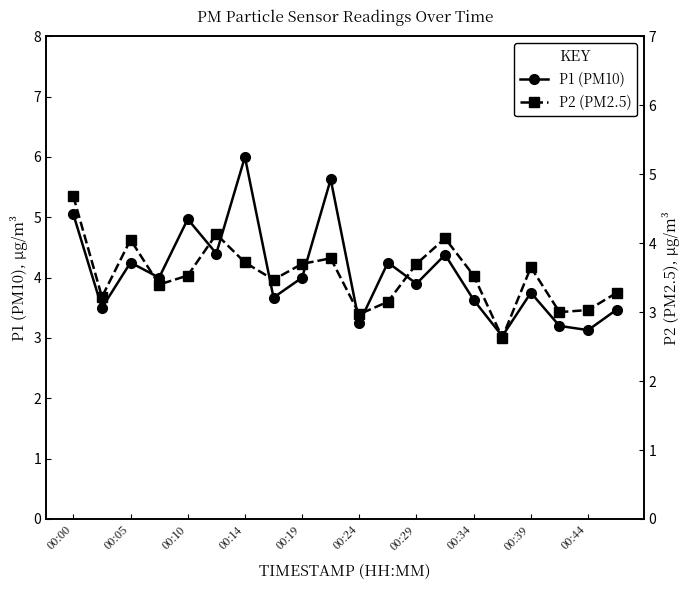

What is the spread (max minus min) of values at 17?

0.2